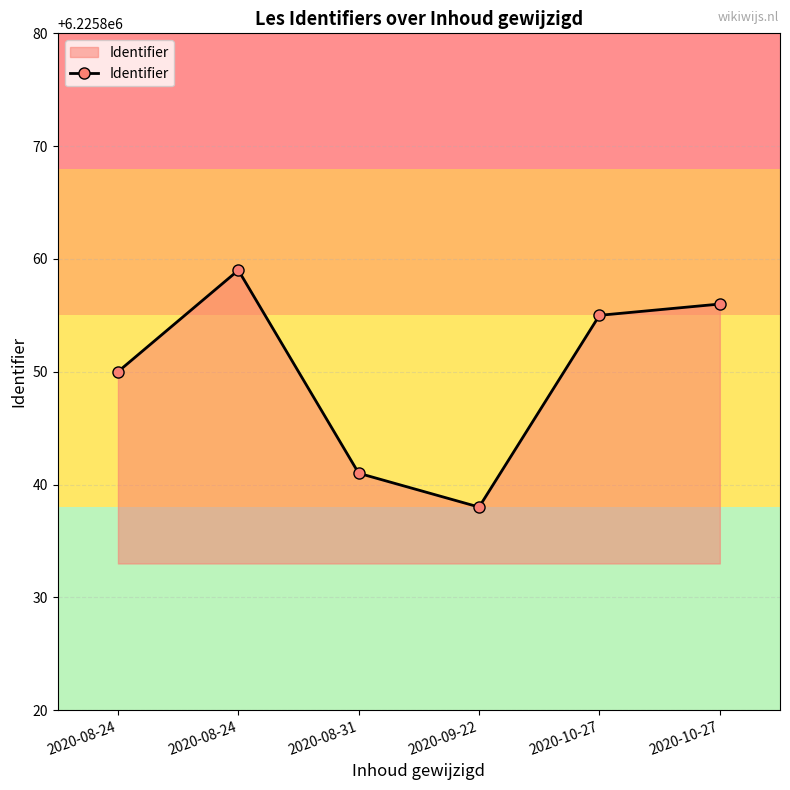

How many lines are shown in the chart?

1